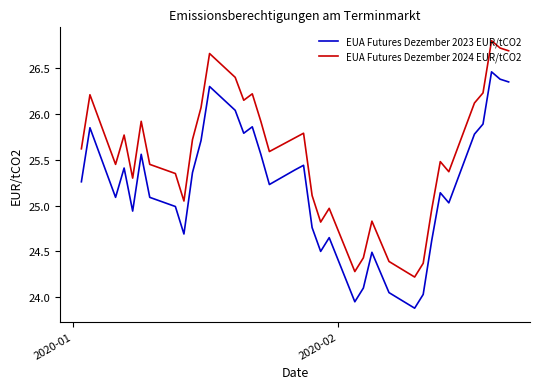

What is the minimum value for EUA Futures Dezember 2024 EUR/tCO2?

24.2